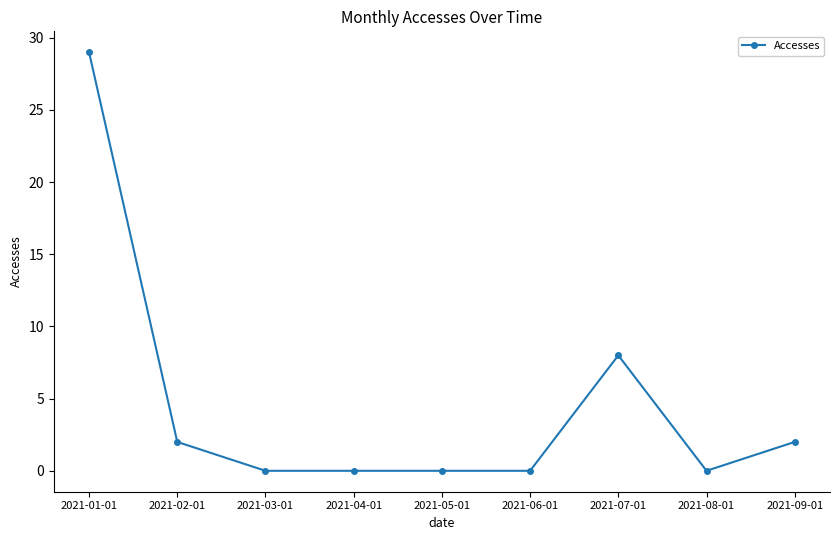

The chart shows a value of 13 at 2021-07-01. True or false?

False